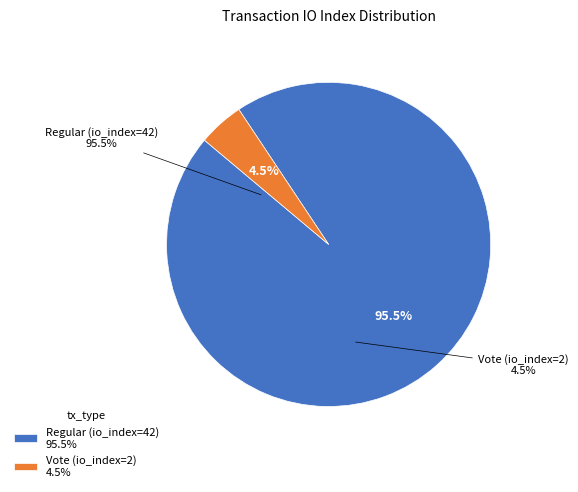

Which category has the smallest portion of the pie?

Vote (io_index=2)